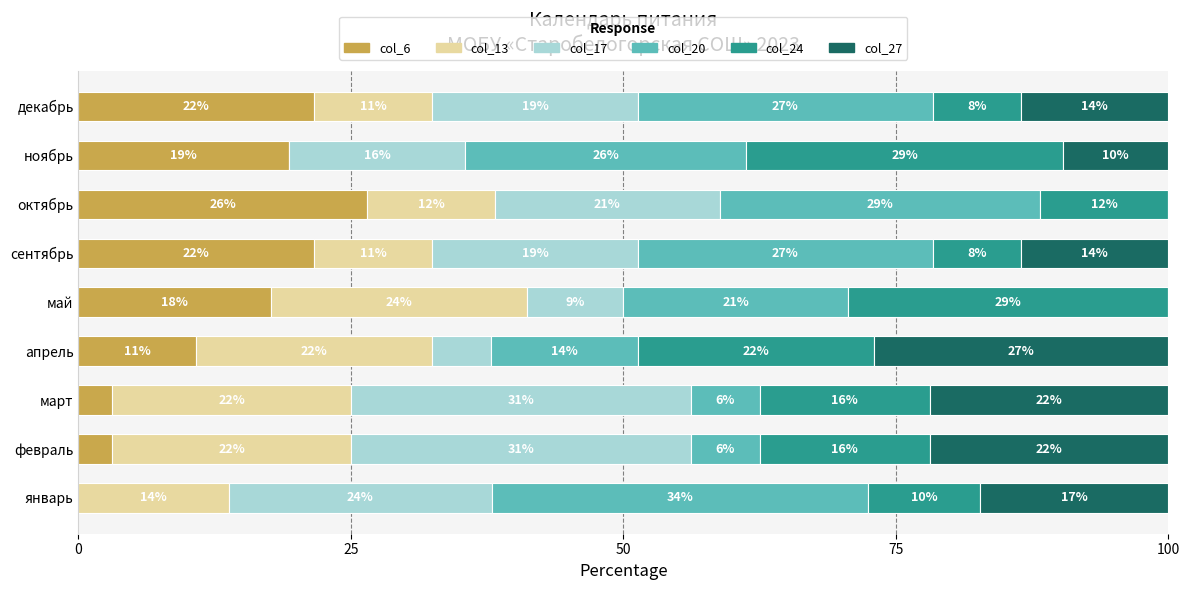

Which series has the largest total across all categories?

col_20